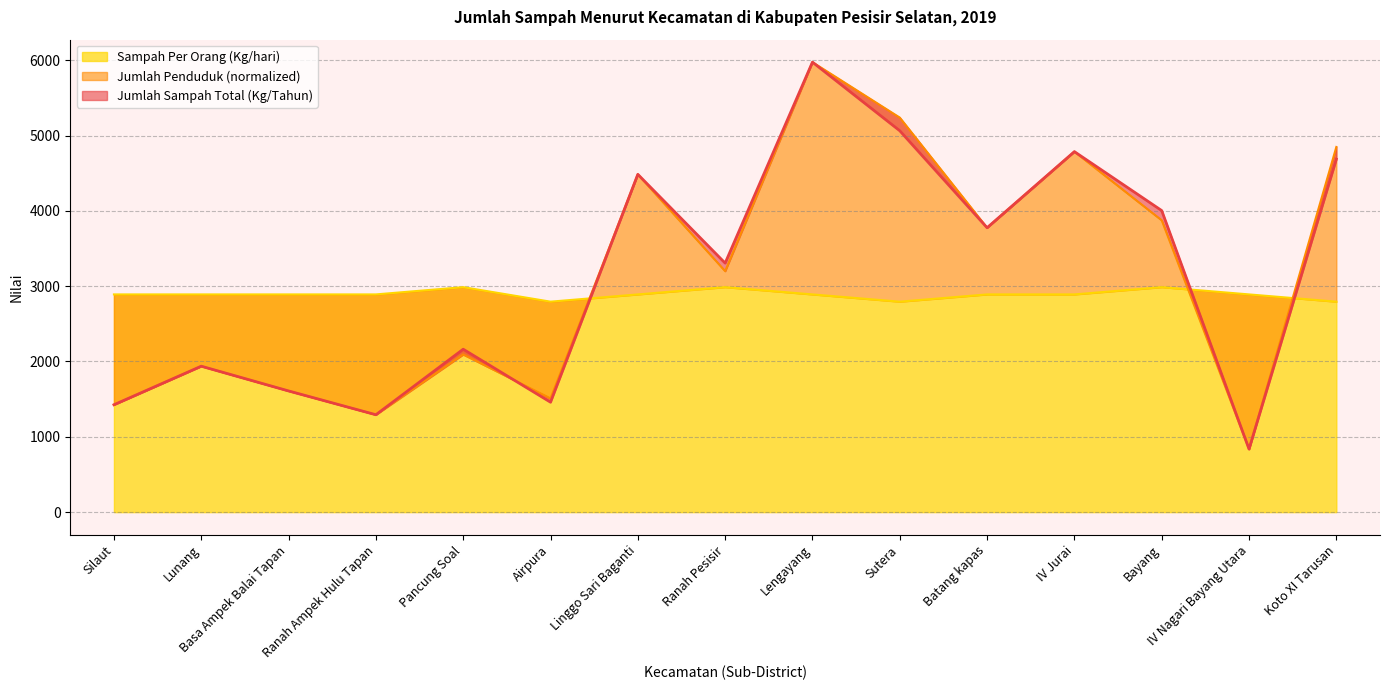

What is the sum of all Sampah Per Orang (Kg/hari) values?

43356.8